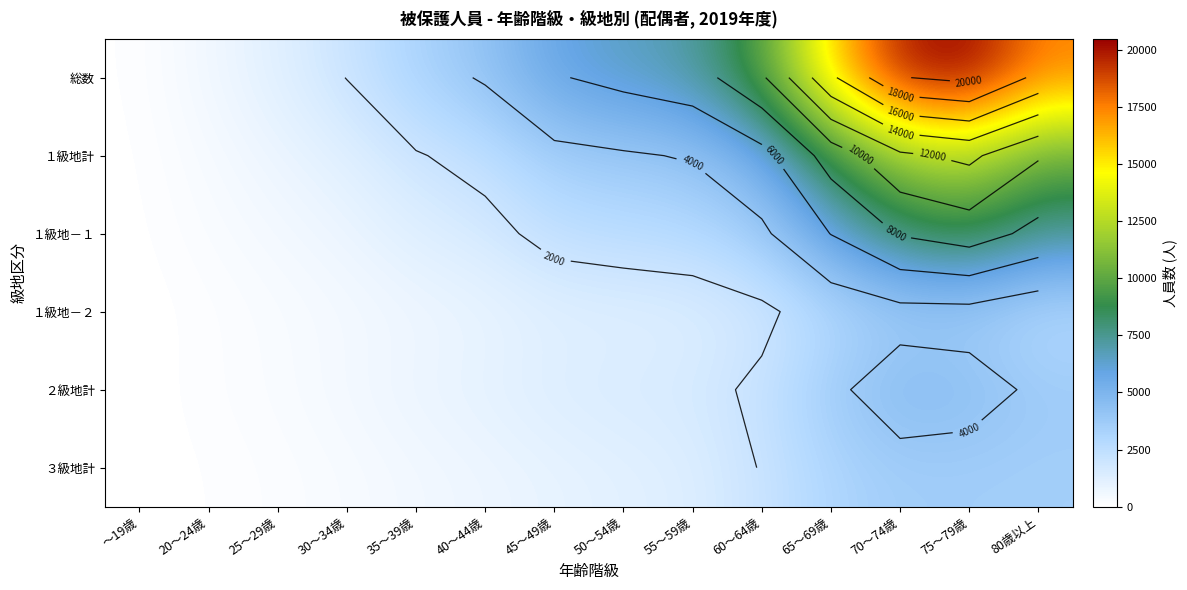

Is the value of １級地－１ at 80歳以上 greater than the value of 総数 at 60～64歳?

No